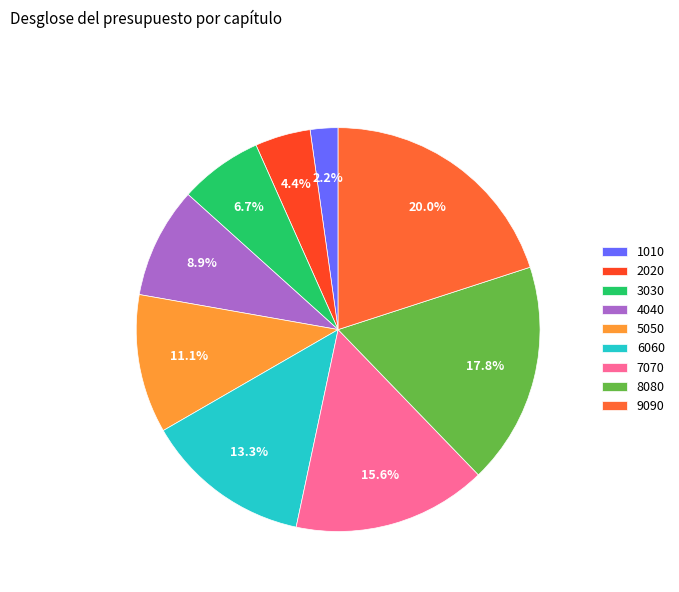

What percentage is the 2020 slice, to the nearest percent?

4%